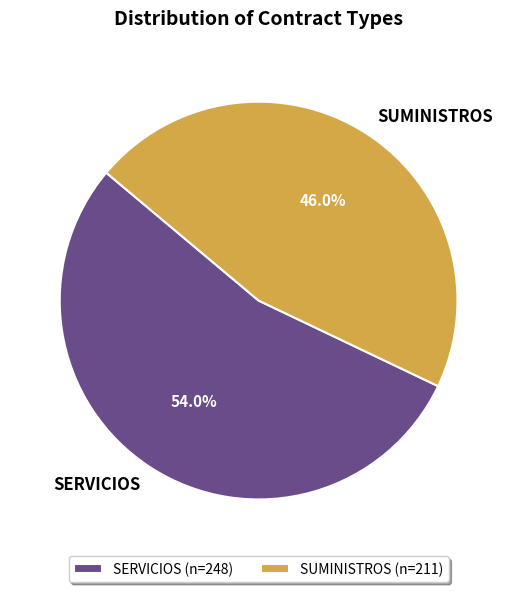

How many slices are in this pie chart?

2